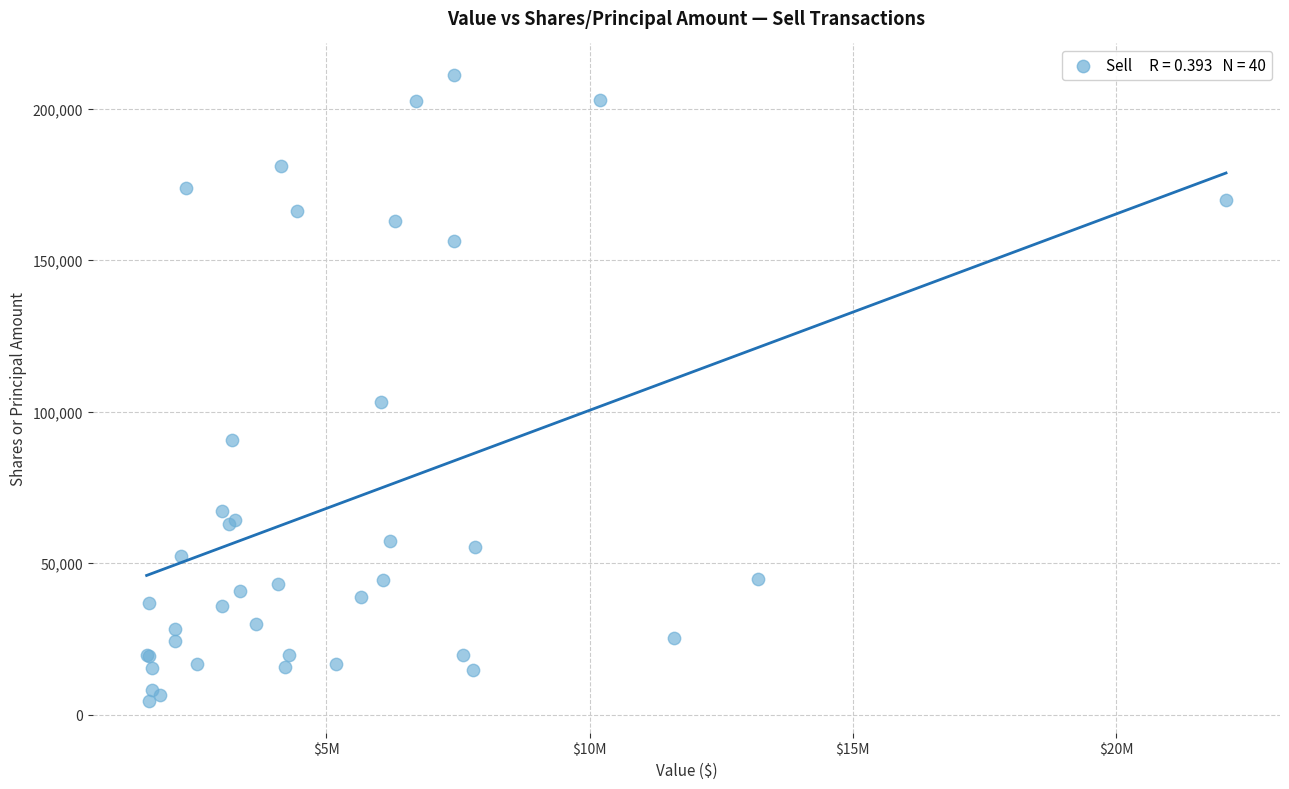

What Y value in the scatter plot is closest to 107778?

103250